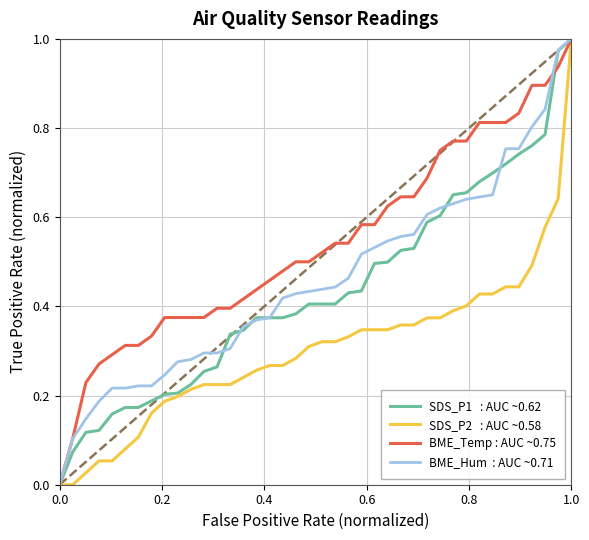

Is this an area chart (filled region under the line)?

No